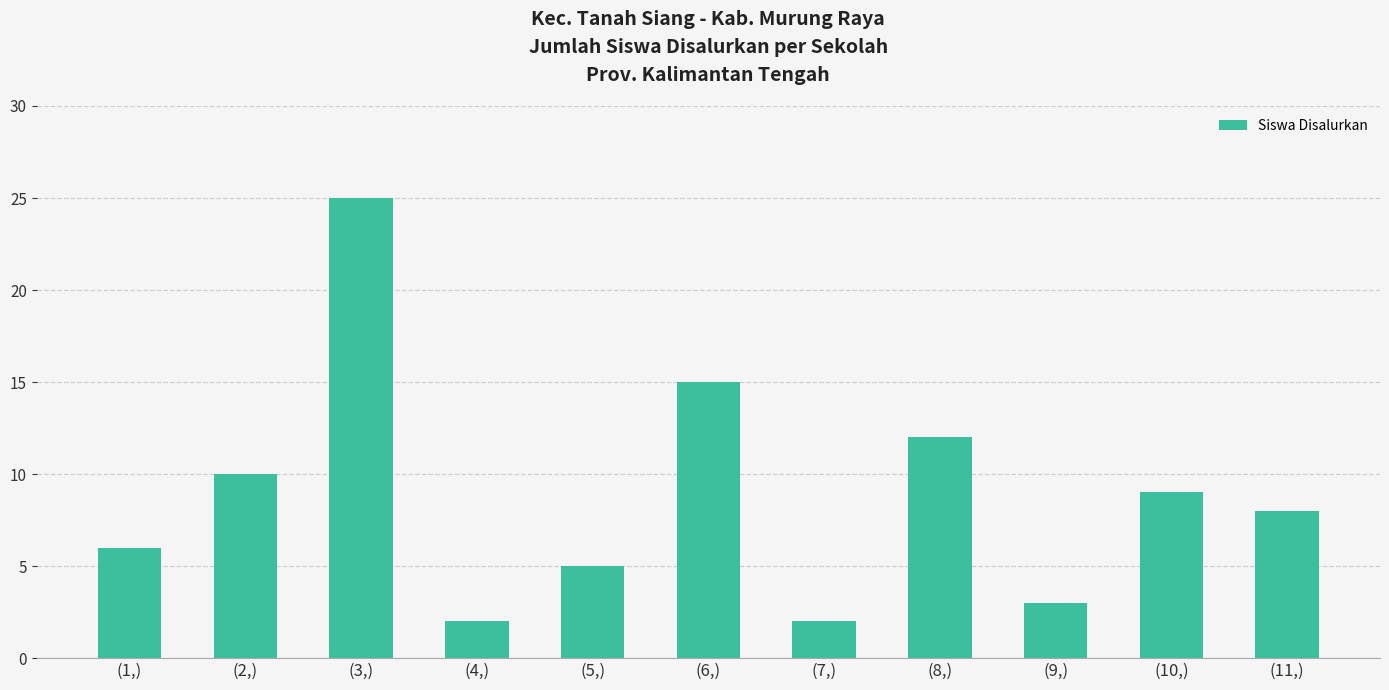

Reading left to right, list all the values displayed in this chart.

6	10	25	2	5	15	2	12	3	9	8